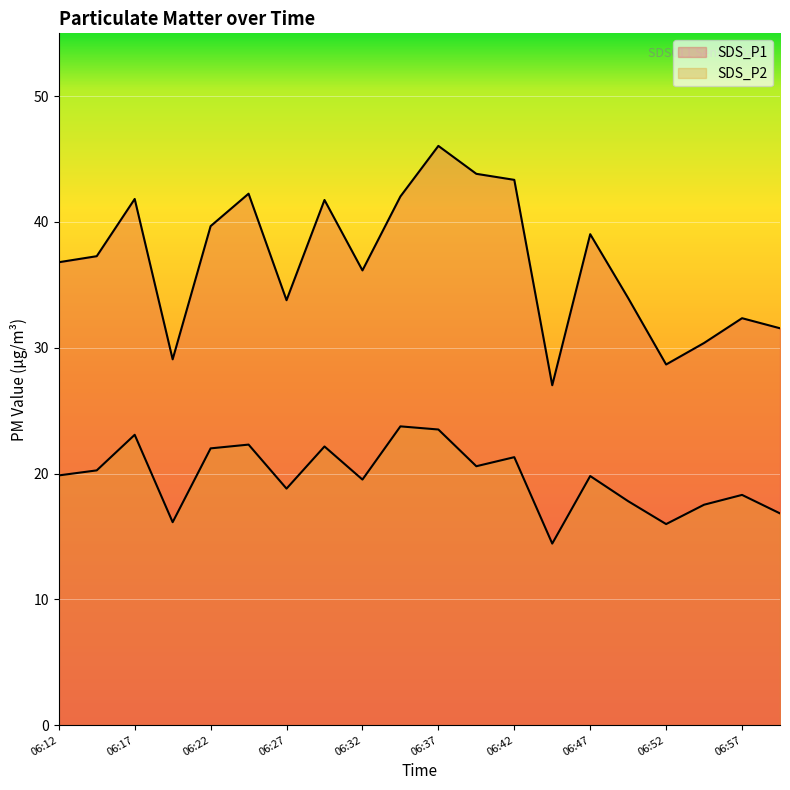

In SDS_P1, how many points are lower than both neighbors (excluding endpoints)?

5